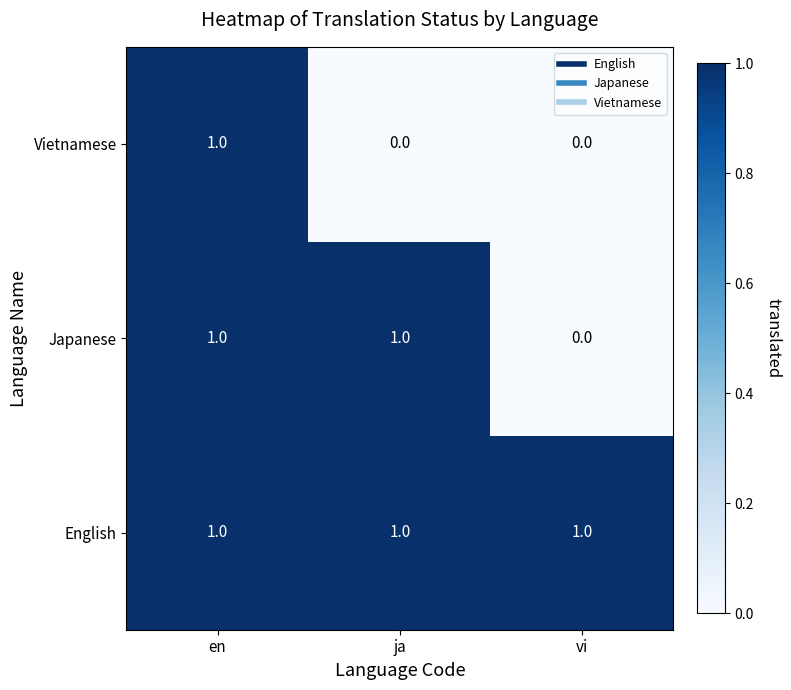

List the series in order of their overall mean, lowest first.

Vietnamese, Japanese, English